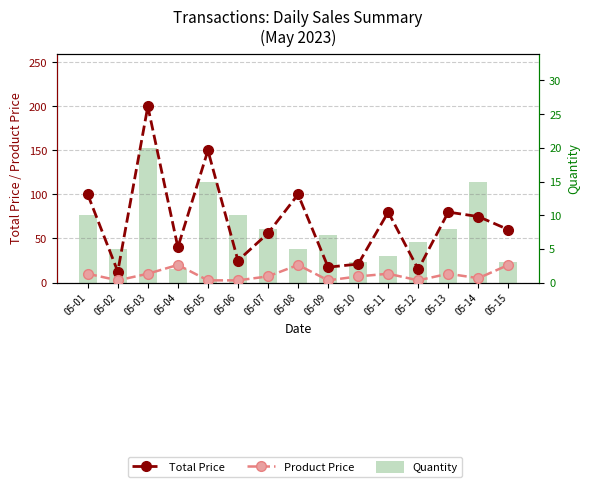

What value does the Product Price series have at 05-14?

5.0